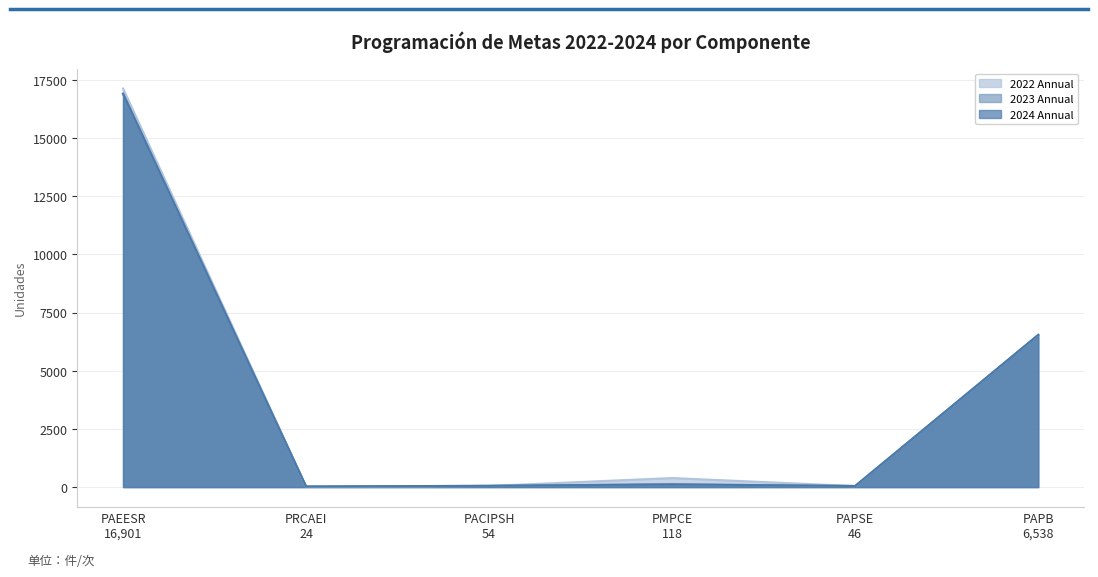

Rank the series by their maximum value, from lowest to highest.

2024 Annual, 2023 Annual, 2022 Annual